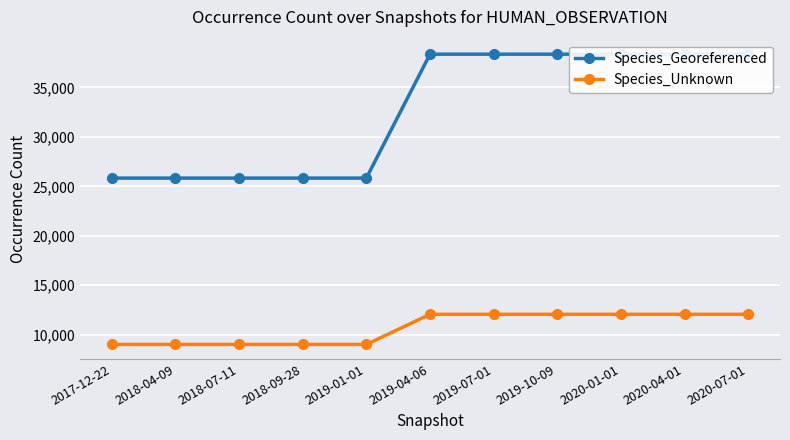

What are all the series names shown in the legend?

Species_Georeferenced, Species_Unknown